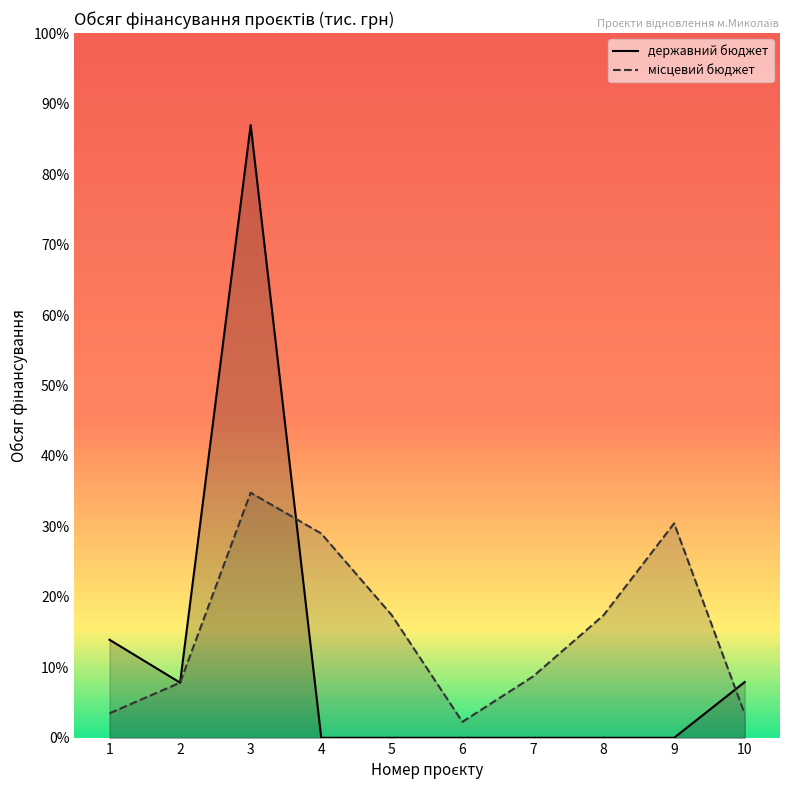

Reading right to left, extract all data points from this chart.

державний бюджет: 10=45500	9=0	8=0	7=0	6=0	5=0	4=0	3=500000	2=45000	1=80000
місцевий бюджет: 10=19500	9=175000	8=100000	7=50000	6=13000	5=100000	4=166700	3=200000	2=45000	1=20000